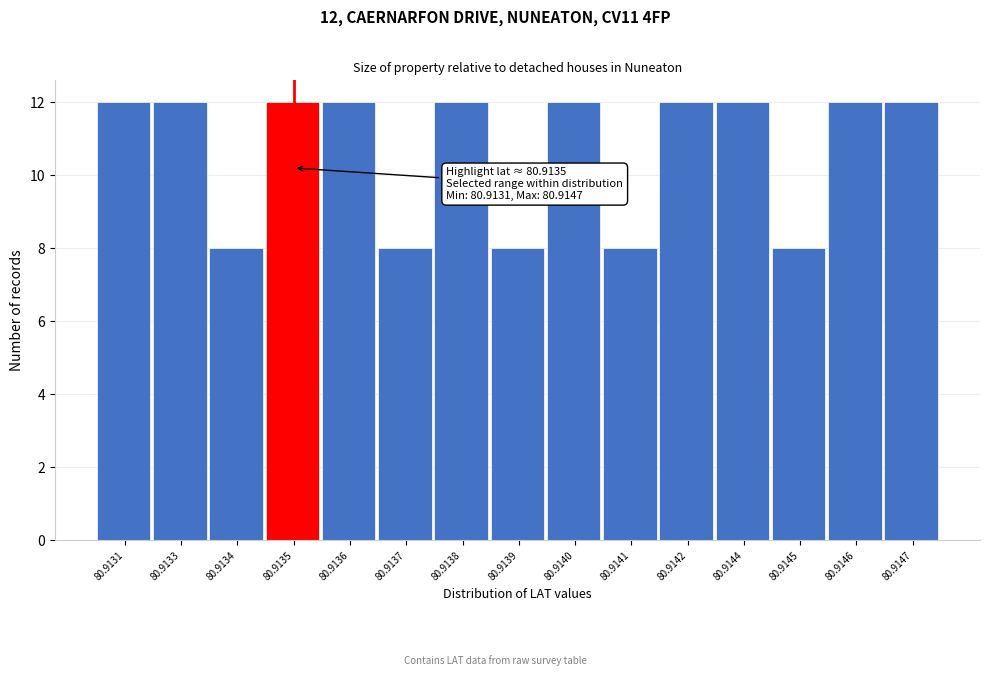

Reading left to right, extract all data points from this chart.

12	12	8	12	12	8	12	8	12	8	12	12	8	12	12